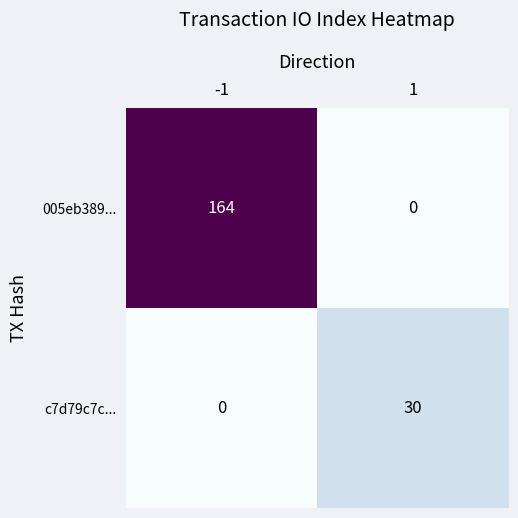

What is the spread (max minus min) of values at -1?

164